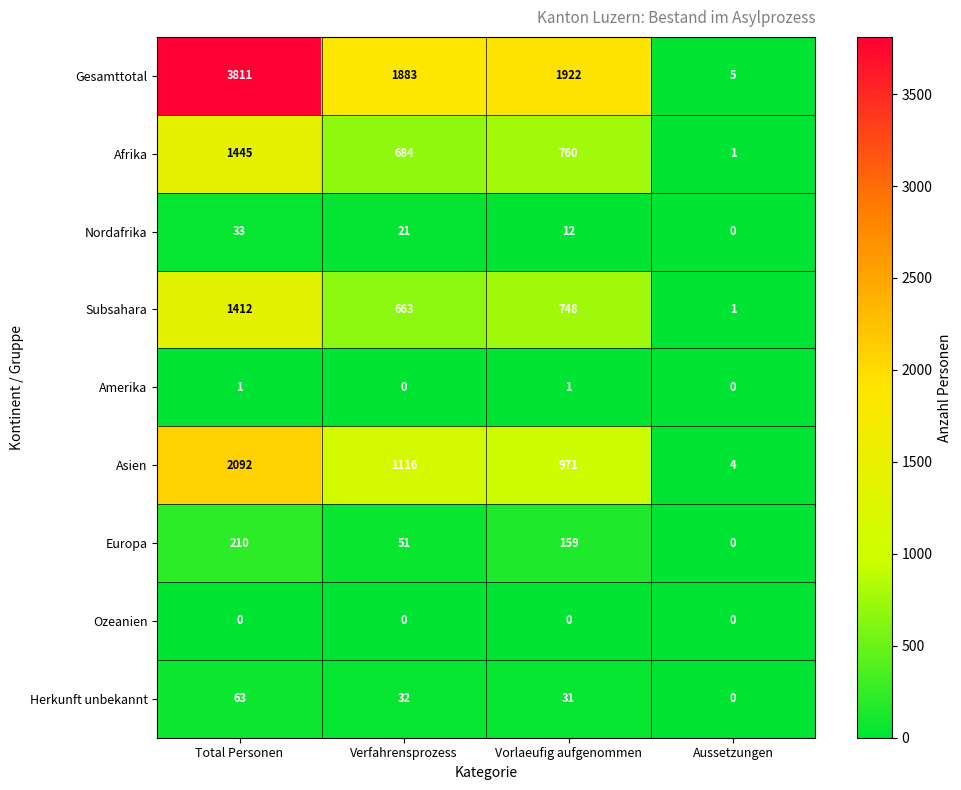

At which label does Subsahara reach its minimum?

Aussetzungen